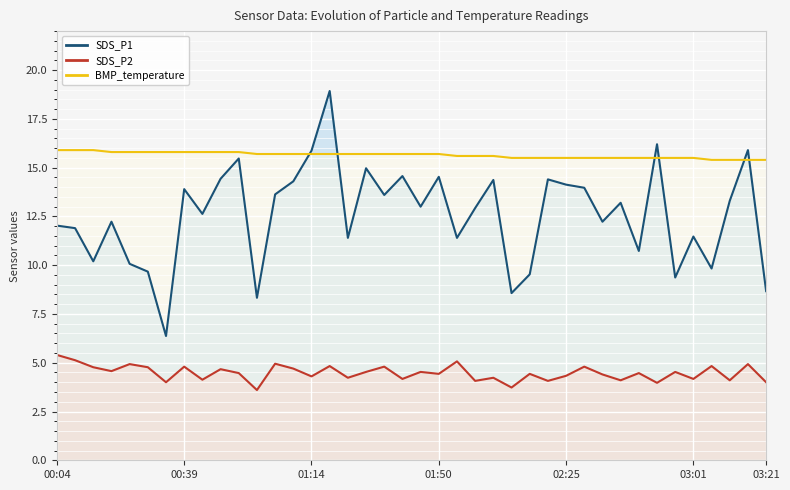

What is the greatest value displayed?

18.9